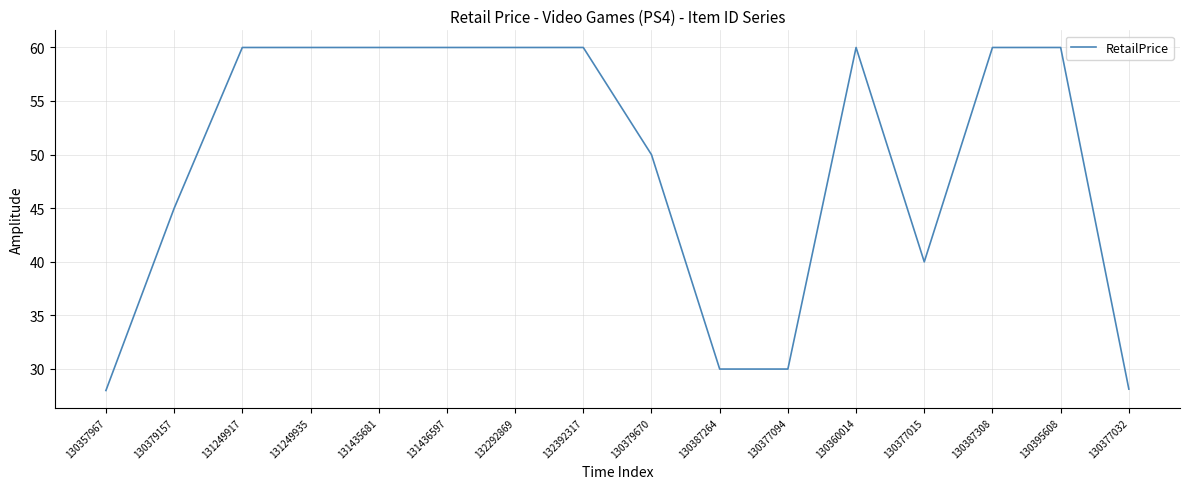

True or false: the data shows 81.3 at 131435681.

False